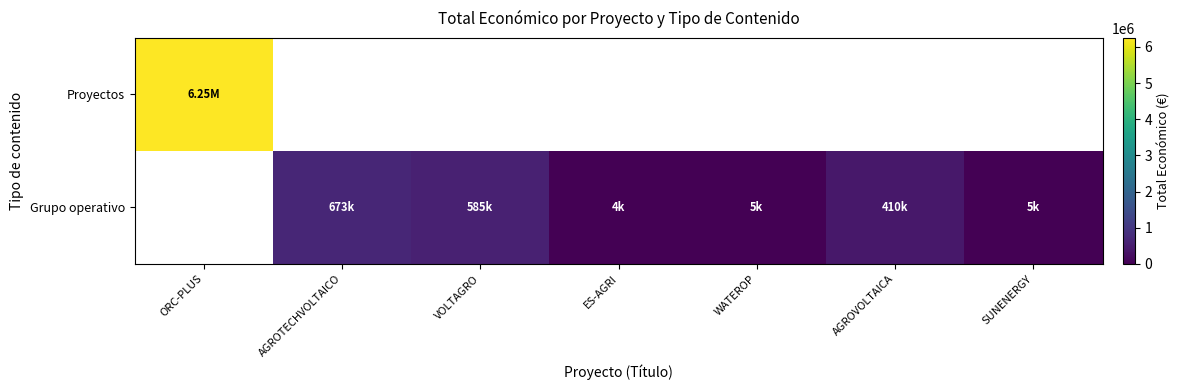

Count the Grupo operativo values in the range 585460 to 585461.

1